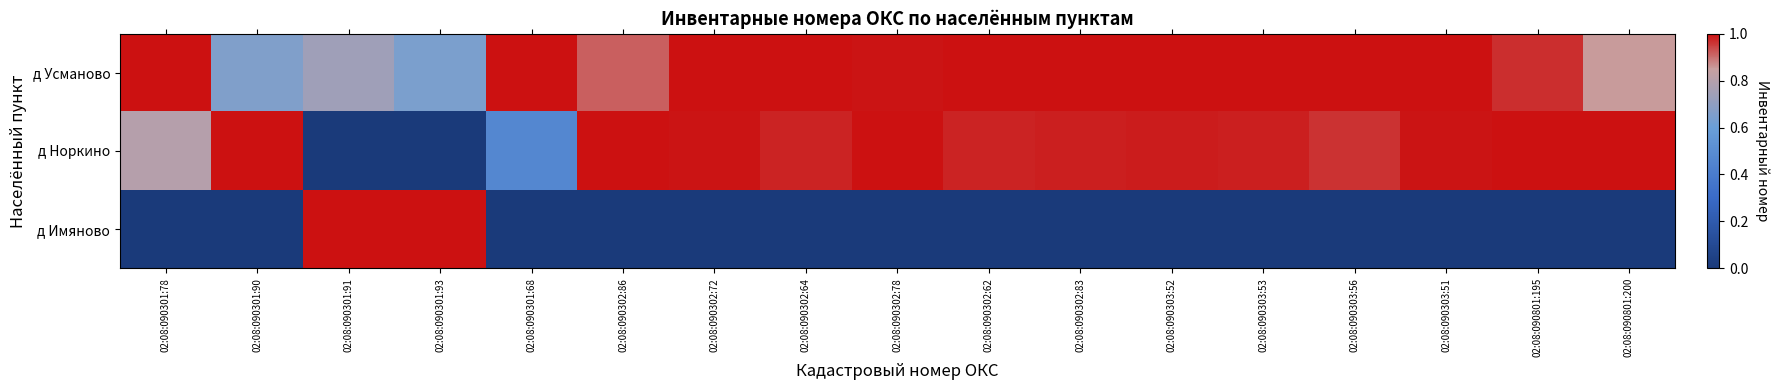

Reading left to right, transcribe all the data shown in this chart.

д Усманово: 02:08:090301:78=1.0	02:08:090301:90=0.7	02:08:090301:91=0.7	02:08:090301:93=0.6	02:08:090301:68=1.0	02:08:090302:86=0.9	02:08:090302:72=1.0	02:08:090302:64=1.0	02:08:090302:78=1.0	02:08:090302:62=1.0	02:08:090302:83=1.0	02:08:090303:52=1.0	02:08:090303:53=1.0	02:08:090303:56=1.0	02:08:090303:51=1.0	02:08:090801:195=1.0	02:08:090801:200=0.9
д Норкино: 02:08:090301:78=0.8	02:08:090301:90=1.0	02:08:090301:91=0.0	02:08:090301:93=0.0	02:08:090301:68=0.5	02:08:090302:86=1.0	02:08:090302:72=1.0	02:08:090302:64=1.0	02:08:090302:78=1.0	02:08:090302:62=1.0	02:08:090302:83=1.0	02:08:090303:52=1.0	02:08:090303:53=1.0	02:08:090303:56=1.0	02:08:090303:51=1.0	02:08:090801:195=1.0	02:08:090801:200=1.0
д Имяново: 02:08:090301:78=0.0	02:08:090301:90=0.0	02:08:090301:91=1.0	02:08:090301:93=1.0	02:08:090301:68=0.0	02:08:090302:86=0.0	02:08:090302:72=0.0	02:08:090302:64=0.0	02:08:090302:78=0.0	02:08:090302:62=0.0	02:08:090302:83=0.0	02:08:090303:52=0.0	02:08:090303:53=0.0	02:08:090303:56=0.0	02:08:090303:51=0.0	02:08:090801:195=0.0	02:08:090801:200=0.0